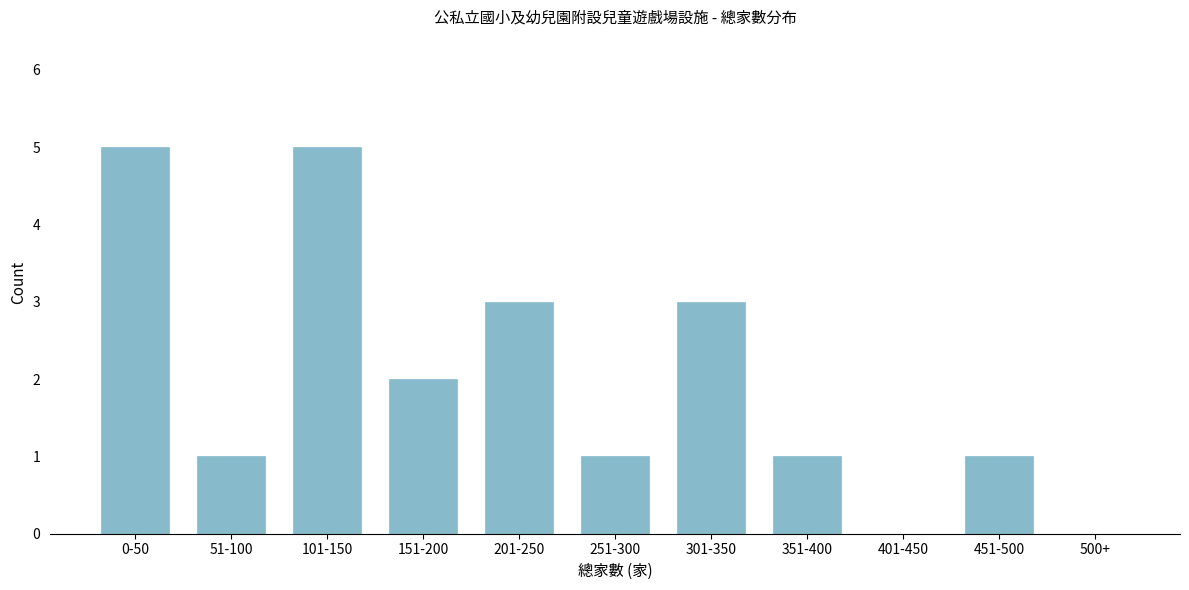

Reading left to right, extract all data points from this chart.

0-50=5	51-100=1	101-150=5	151-200=2	201-250=3	251-300=1	301-350=3	351-400=1	401-450=0	451-500=1	500+=0